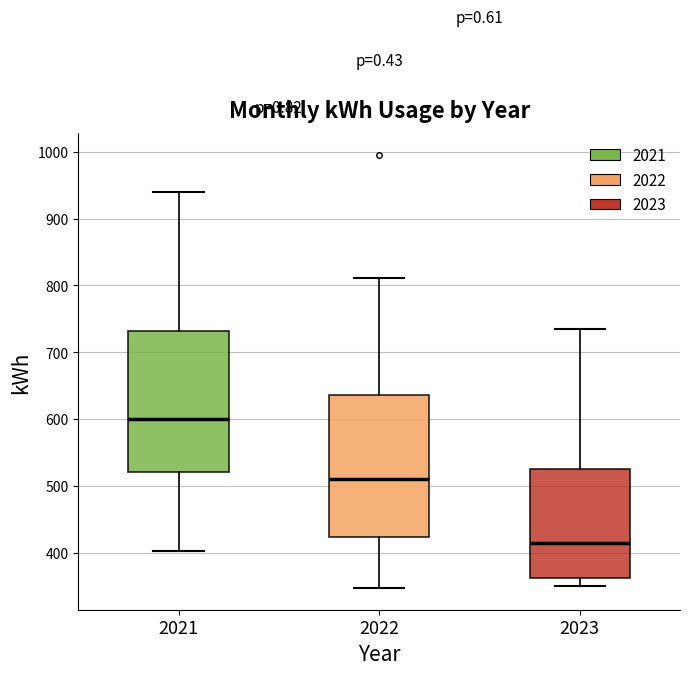

Where is the upper edge of the box at x = 2022 on the y-axis? The values are not printed on the chart, so give them approximately, as read against the axis.

640